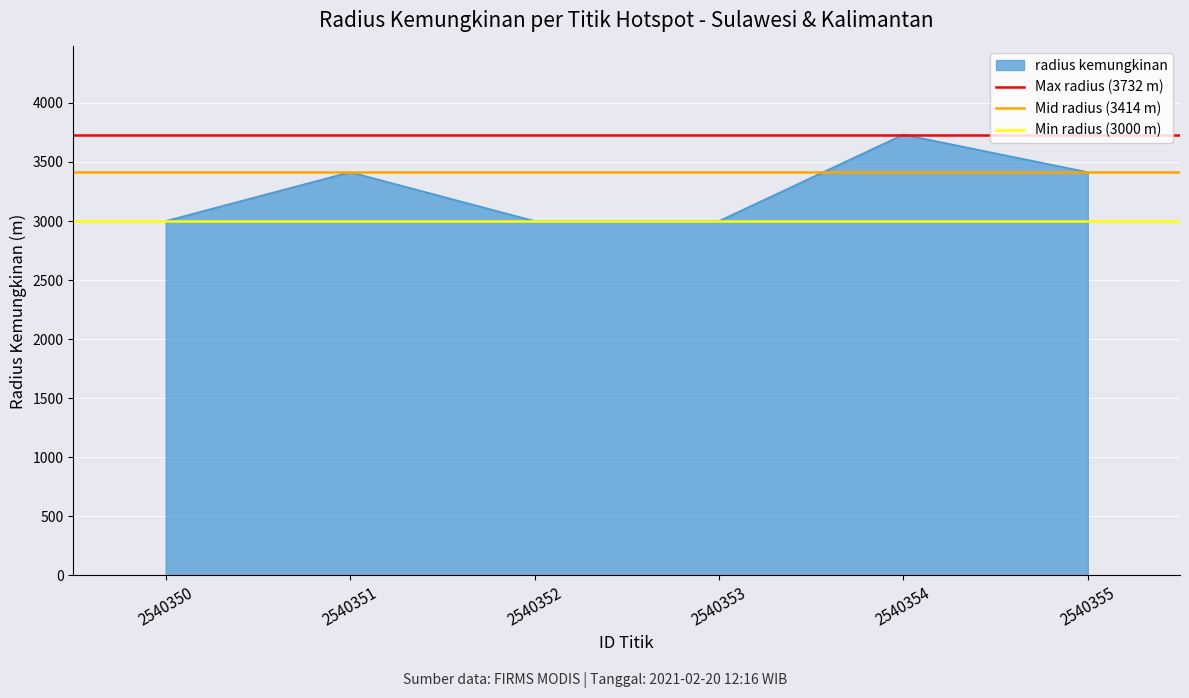

The value of radius kemungkinan at 2540350 is 3000. True or false?

True